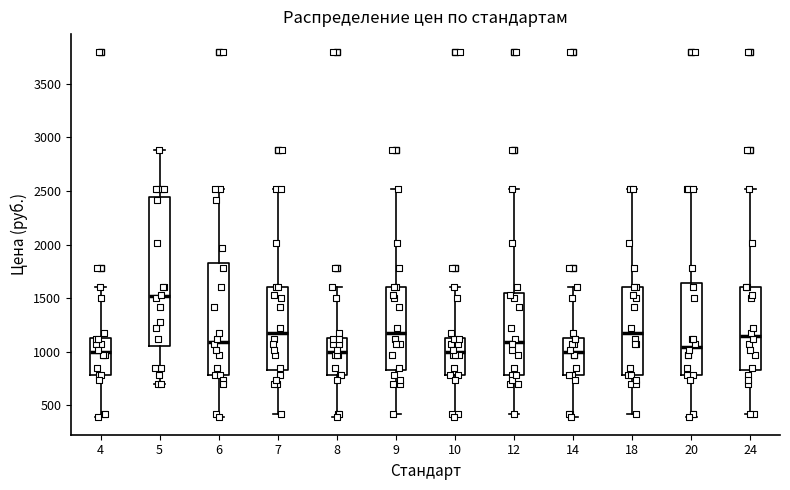

Reading left to right, read every box against the y-axis: the position of its median line, the range the box covers, and the ends of its whiskers. The values are not printed on the chart, so give them approximately, as read against the axis.

4: median 1000, box 800 to 1150, whiskers 400 to 1600
5: median 1500, box 1050 to 2450, whiskers 700 to 2900
6: median 1100, box 800 to 1850, whiskers 400 to 2500
7: median 1150, box 850 to 1600, whiskers 400 to 2500
8: median 1000, box 800 to 1150, whiskers 400 to 1600
9: median 1150, box 850 to 1600, whiskers 400 to 2500
10: median 1000, box 800 to 1150, whiskers 400 to 1600
12: median 1100, box 800 to 1550, whiskers 400 to 2500
14: median 1000, box 800 to 1150, whiskers 400 to 1600
18: median 1150, box 800 to 1600, whiskers 400 to 2500
20: median 1050, box 800 to 1650, whiskers 400 to 2500
24: median 1150, box 850 to 1600, whiskers 400 to 2500